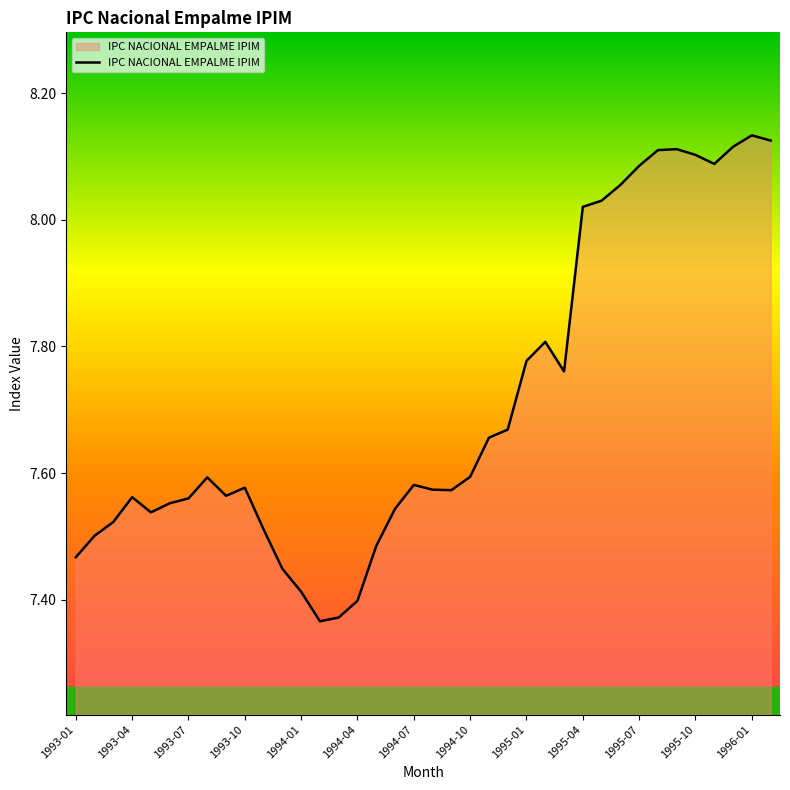

What is the difference between the maximum and minimum values?

0.8